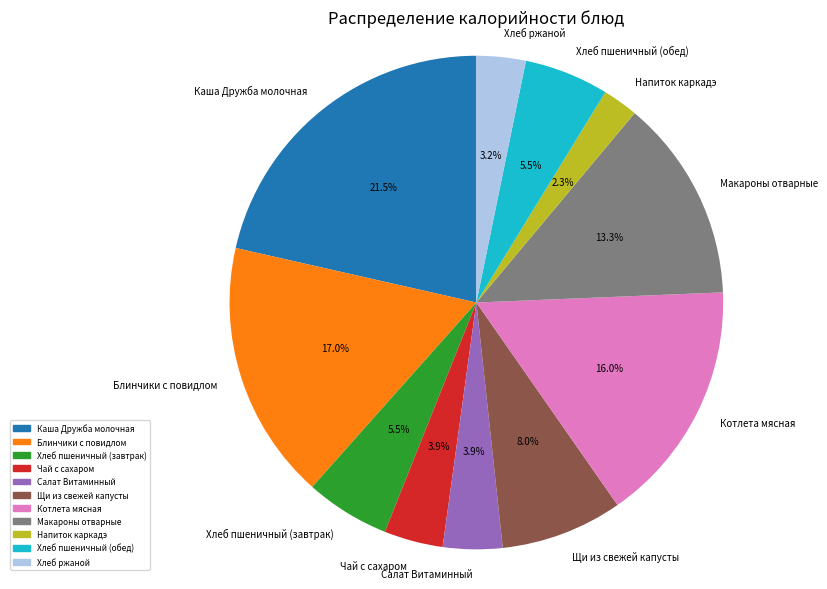

Between Салат Витаминный and Блинчики с повидлом, which is larger?

Блинчики с повидлом